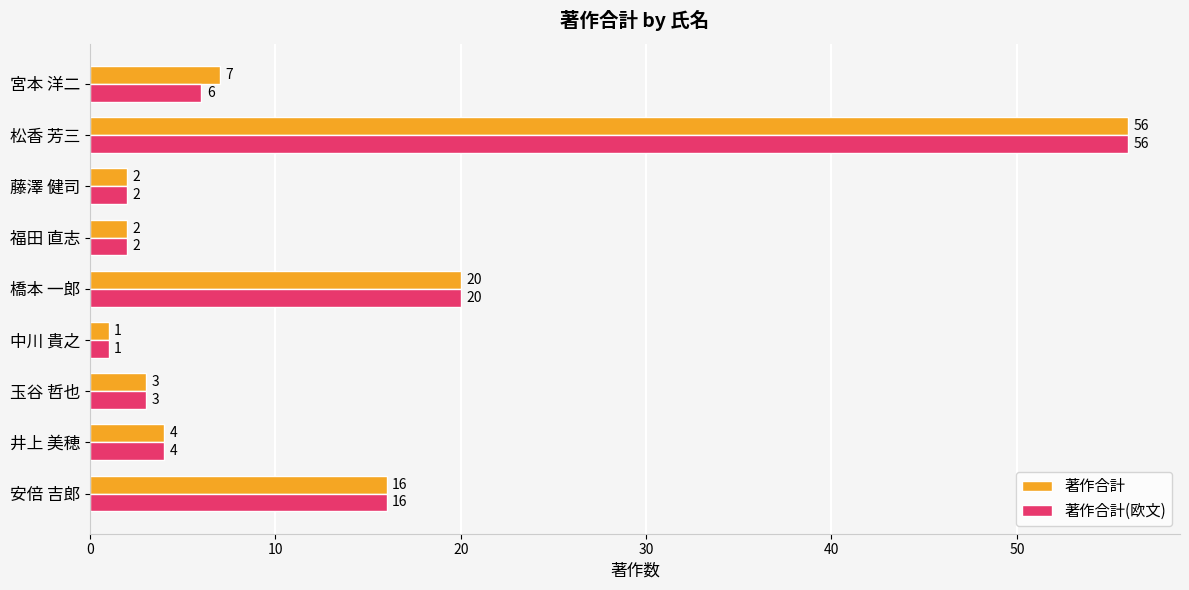

What is the greatest value displayed?

56